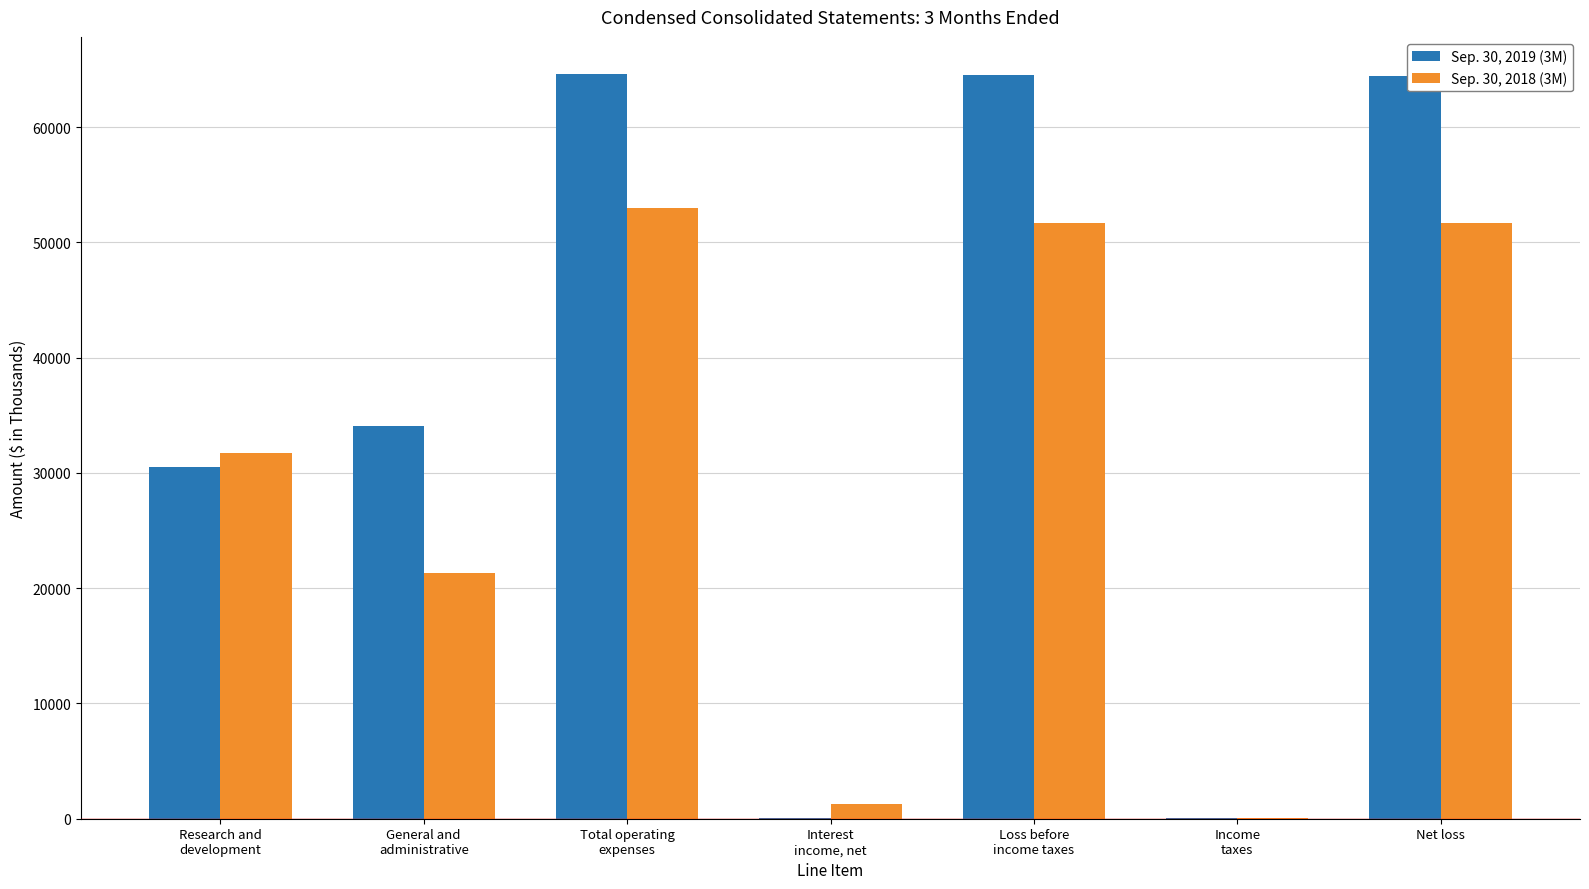

What is the maximum value shown in the chart?

64602